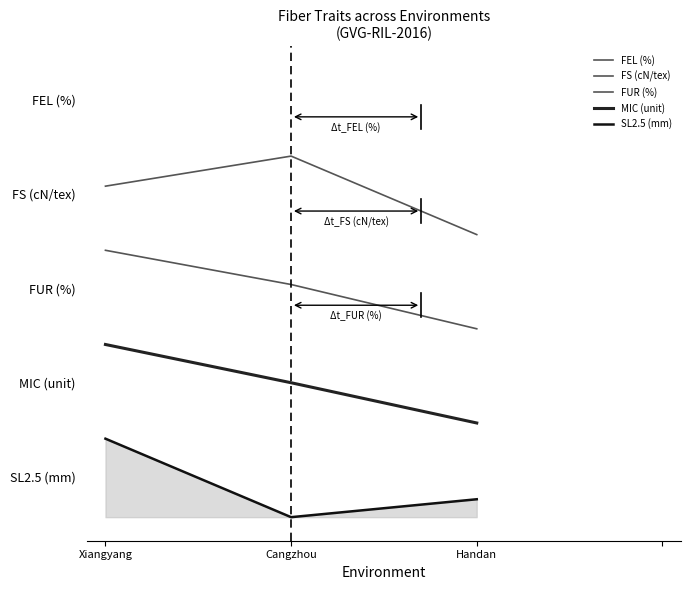

Count the FS (cN/tex) values in the range 3 to 4.

1